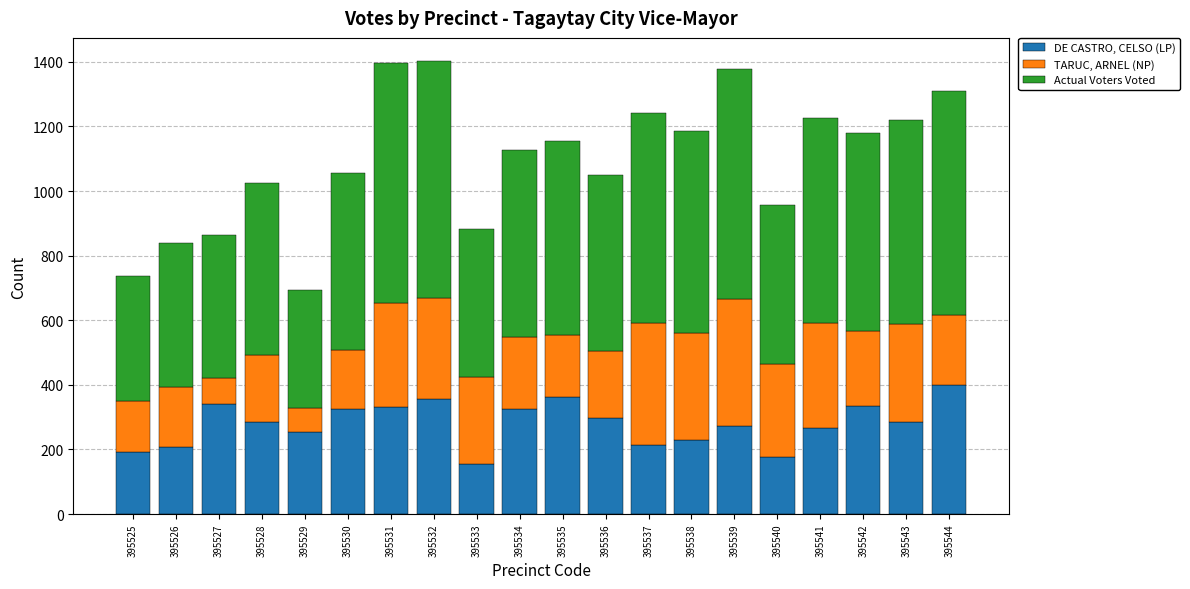

What is the total value across all series at 395544?

1309